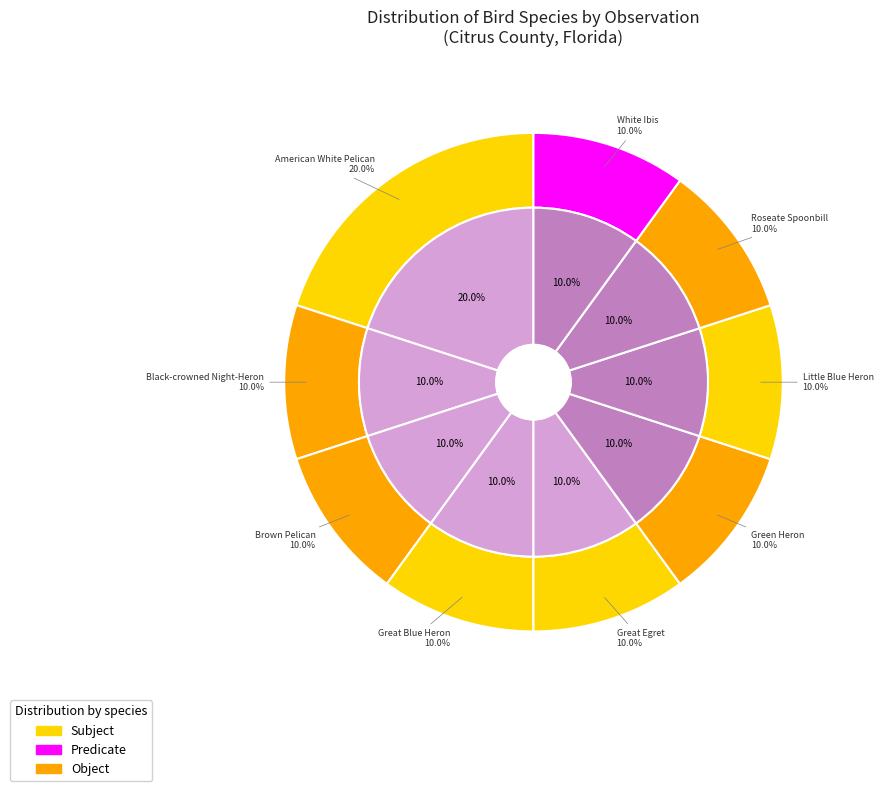

Is American White Pelican (2011) the majority of the pie?

No